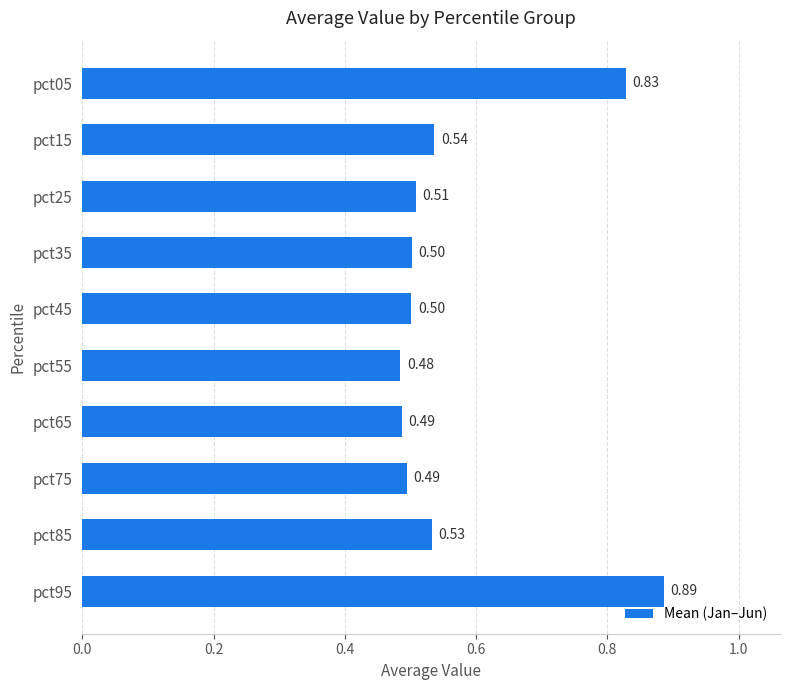

How many bars are there in total?

10